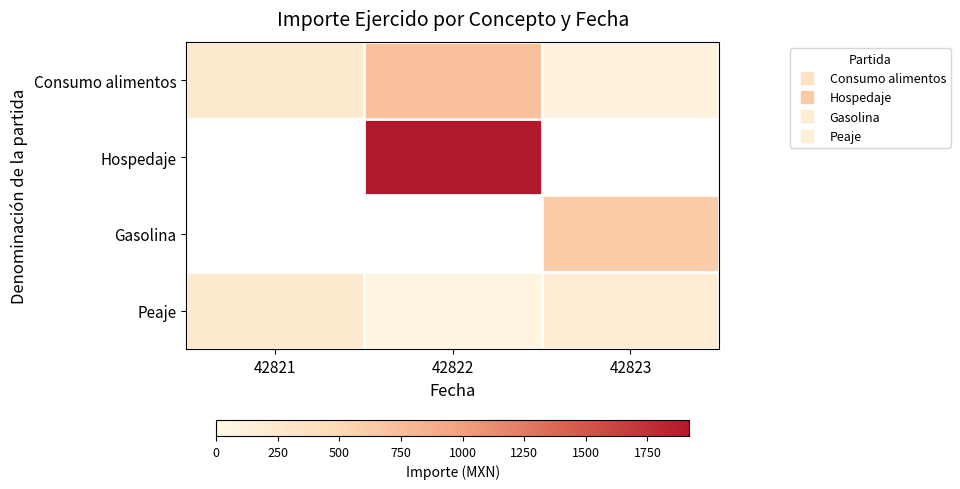

Rank the categories by Peaje value from lowest to highest.

42822, 42823, 42821